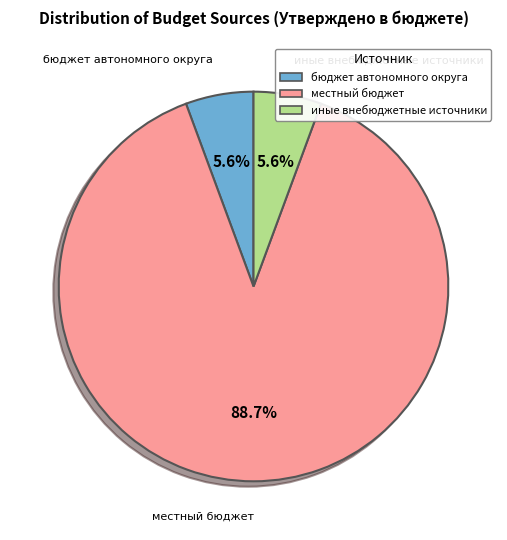

The бюджет автономного округа slice represents 15% of the pie. True or false?

False